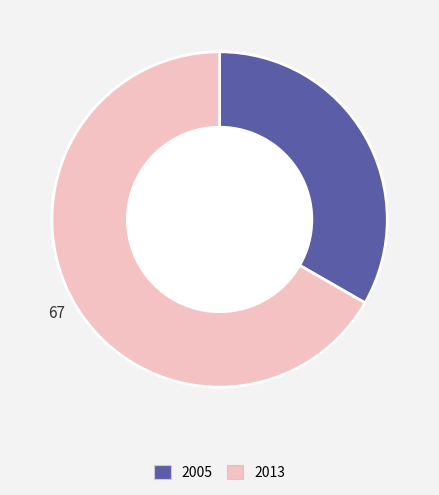

Is the sum of 2005 and 2013 greater than half?

Yes